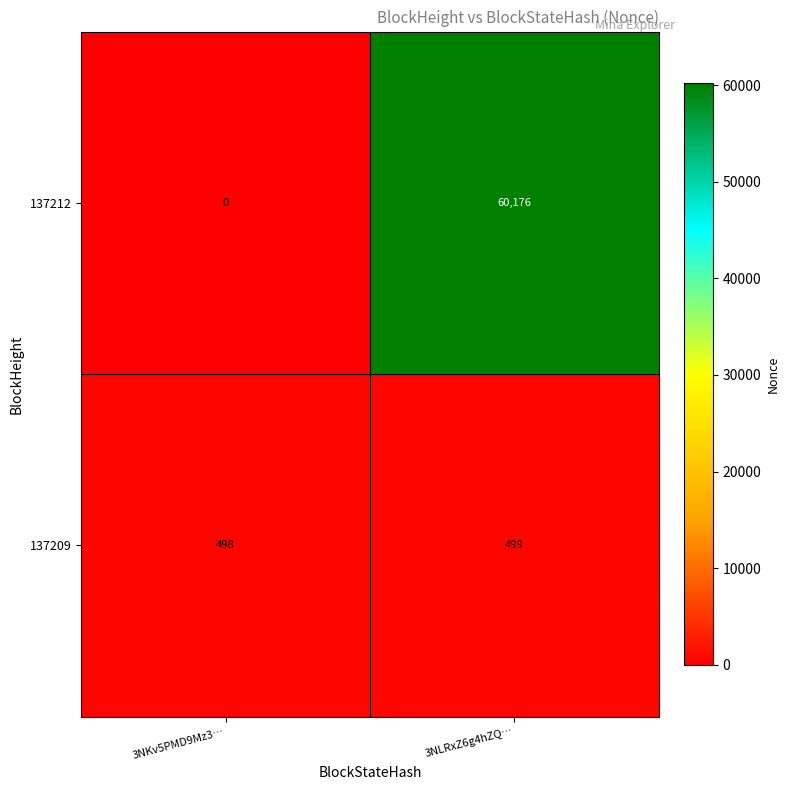

Reading right to left, extract all data points from this chart.

137212: 60176	0
137209: 499	498